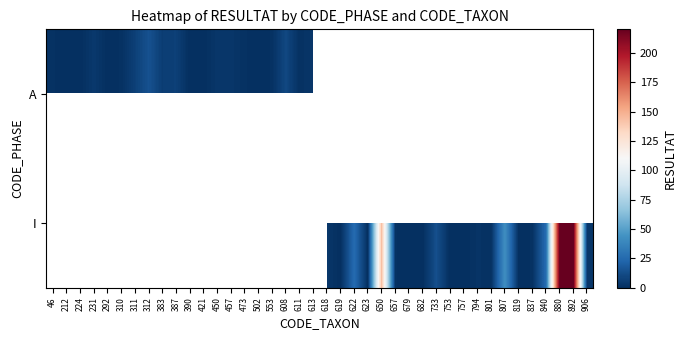

What is the difference between the maximum and minimum values in the A series?

14.0